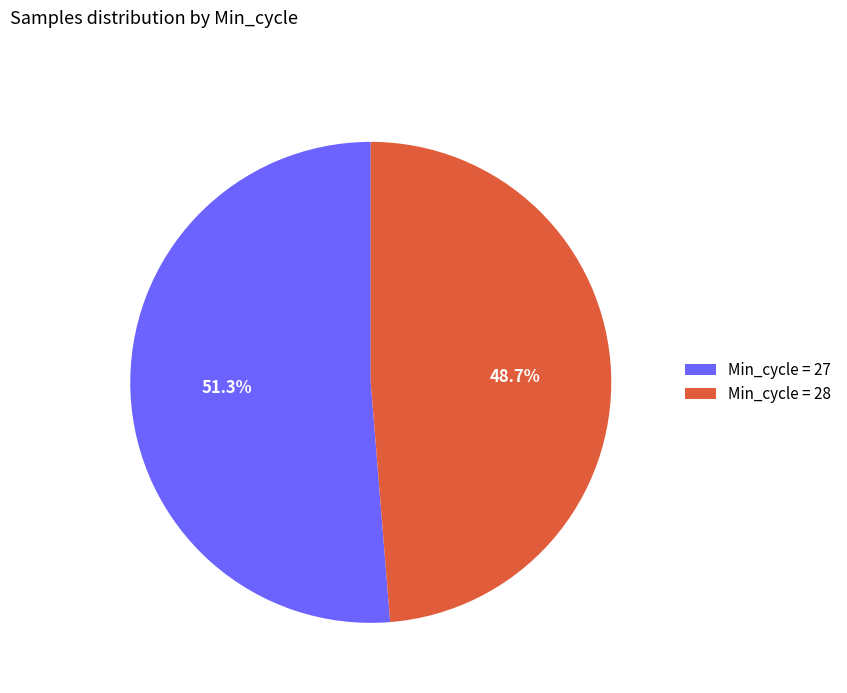

Which has a higher value, Min_cycle = 27 or Min_cycle = 28?

Min_cycle = 27